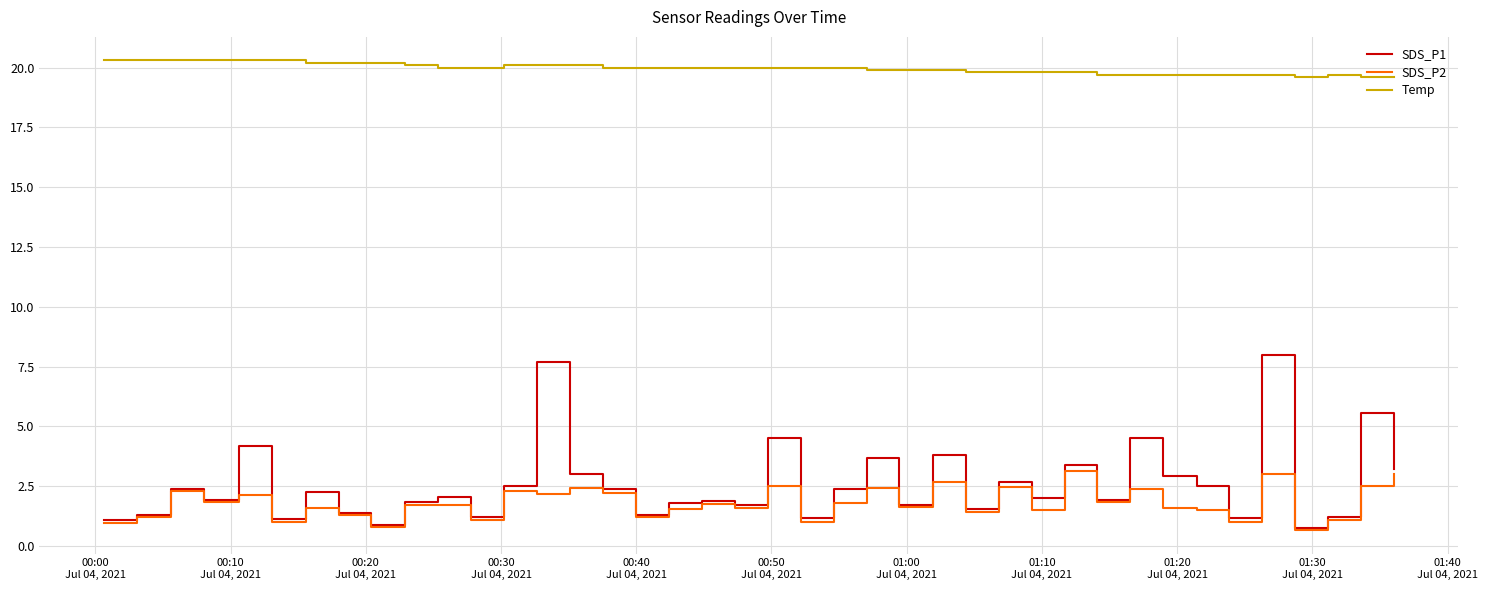

True or false: SDS_P1 and Temp cross at least once.

False